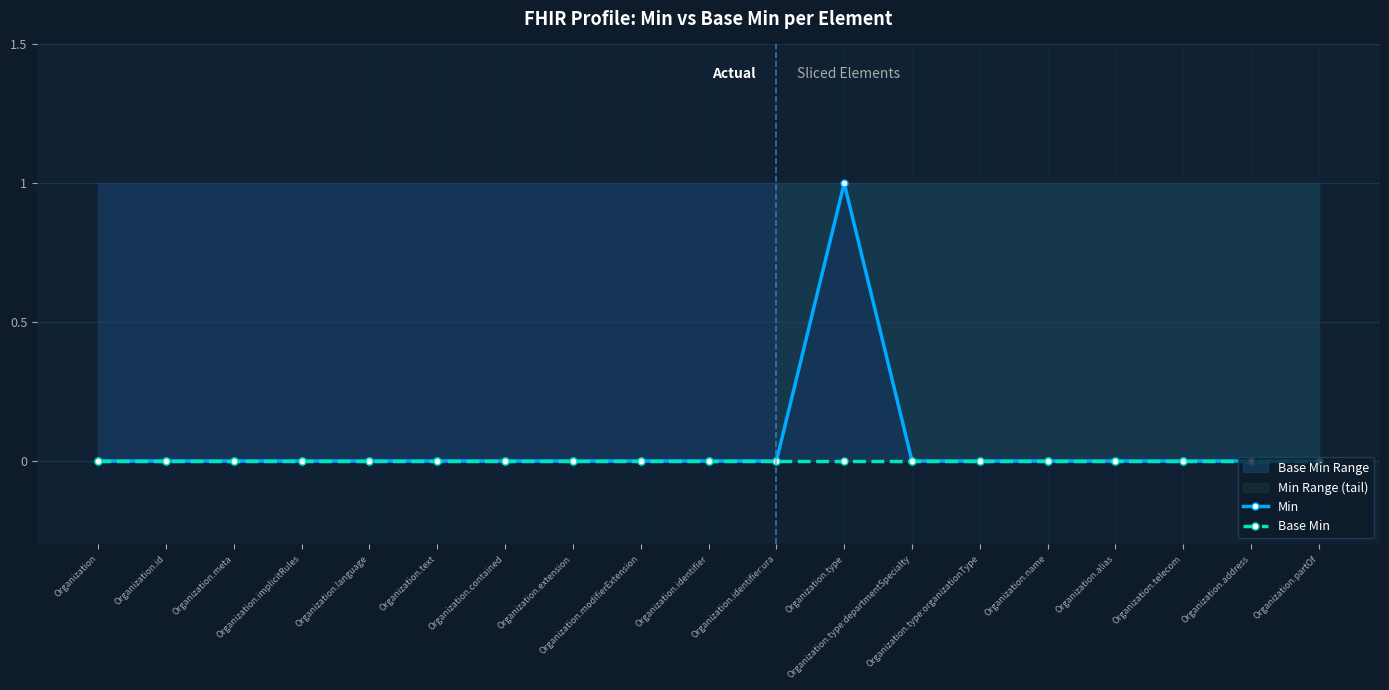

Which label corresponds to the smallest value in the chart?

Organization